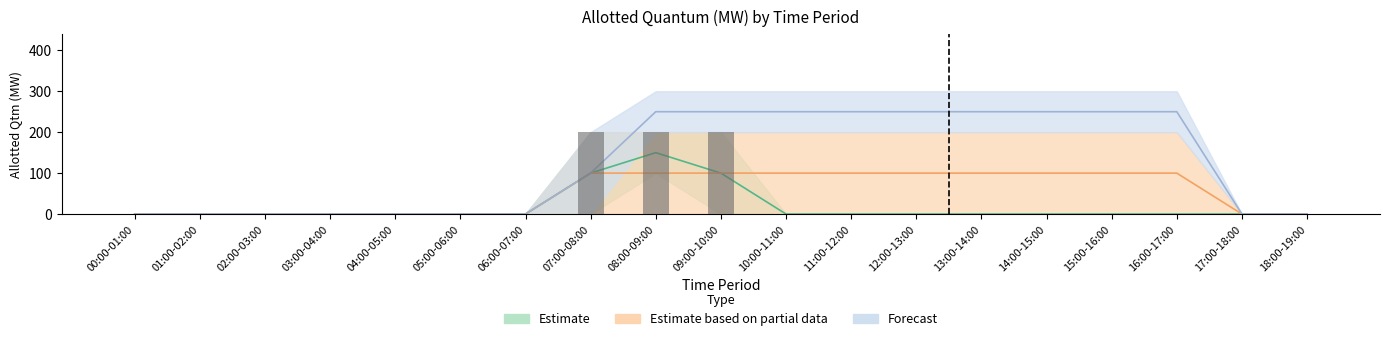

Where is 2025-01-14 nearest to the value 50?

00:00-01:00